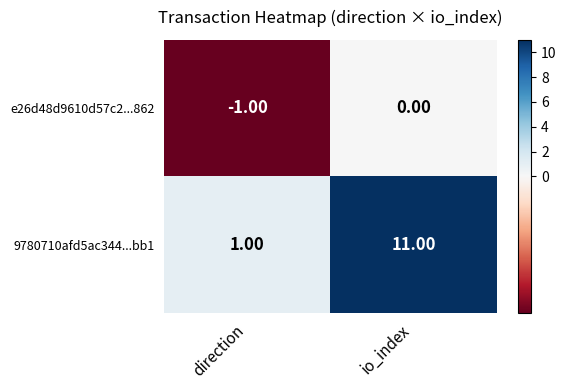

At how many categories does at least one series exceed 4?

1